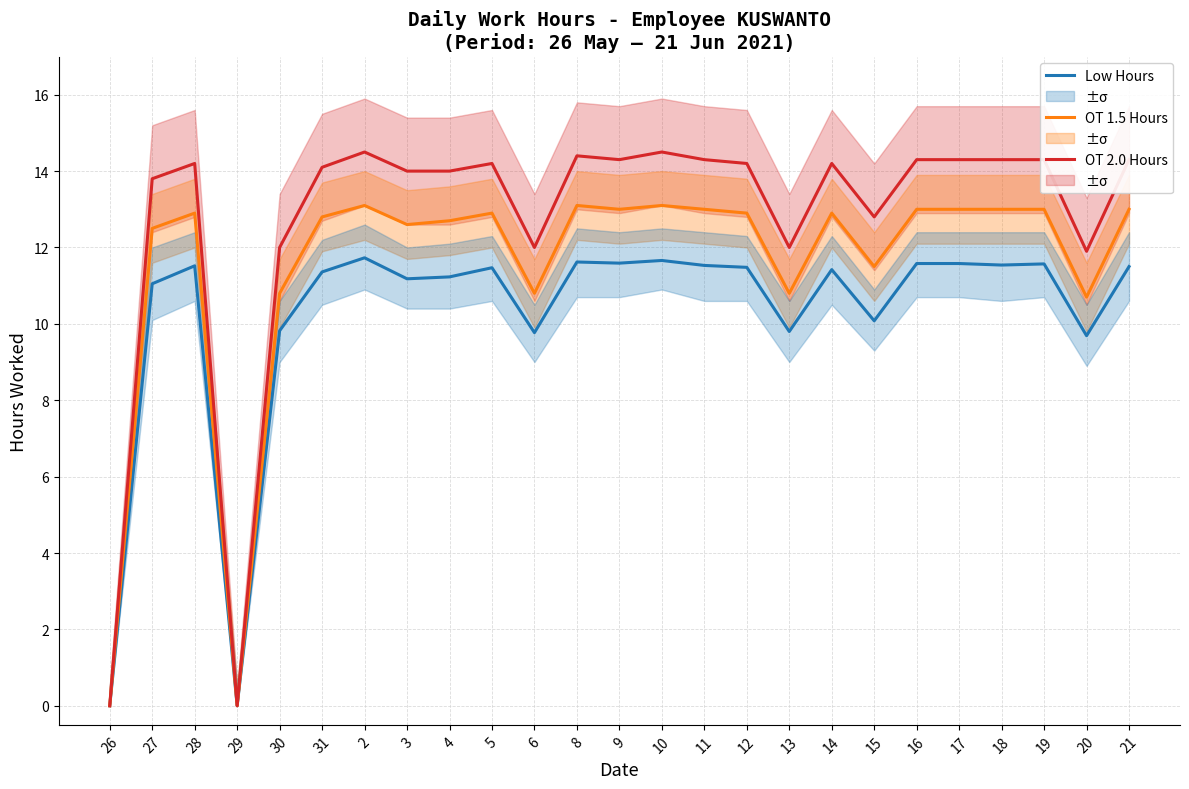

True or false: Low Hours and OT 1.5 Hours cross at least once.

False